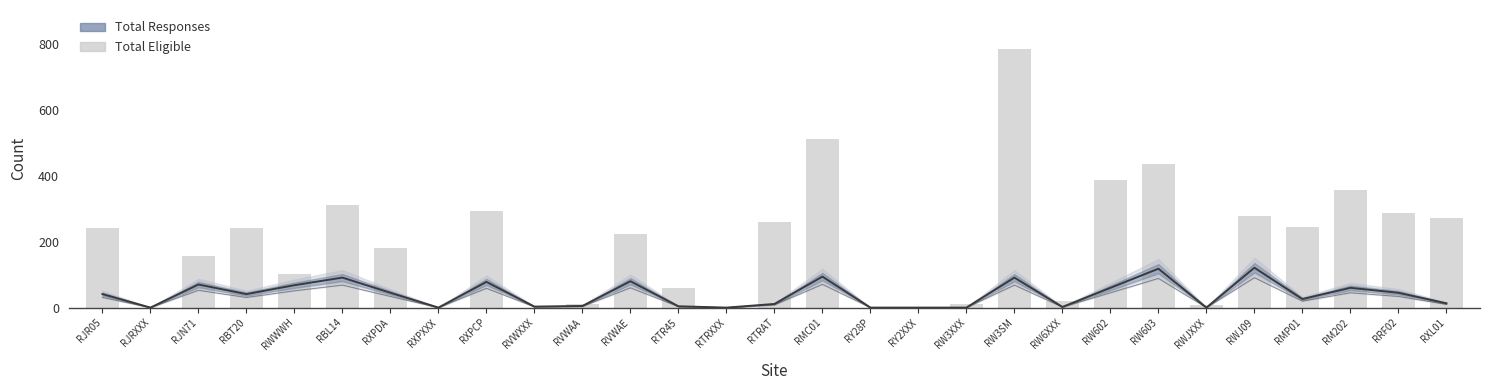

At which label does Total Responses reach its minimum?

RJRXXX